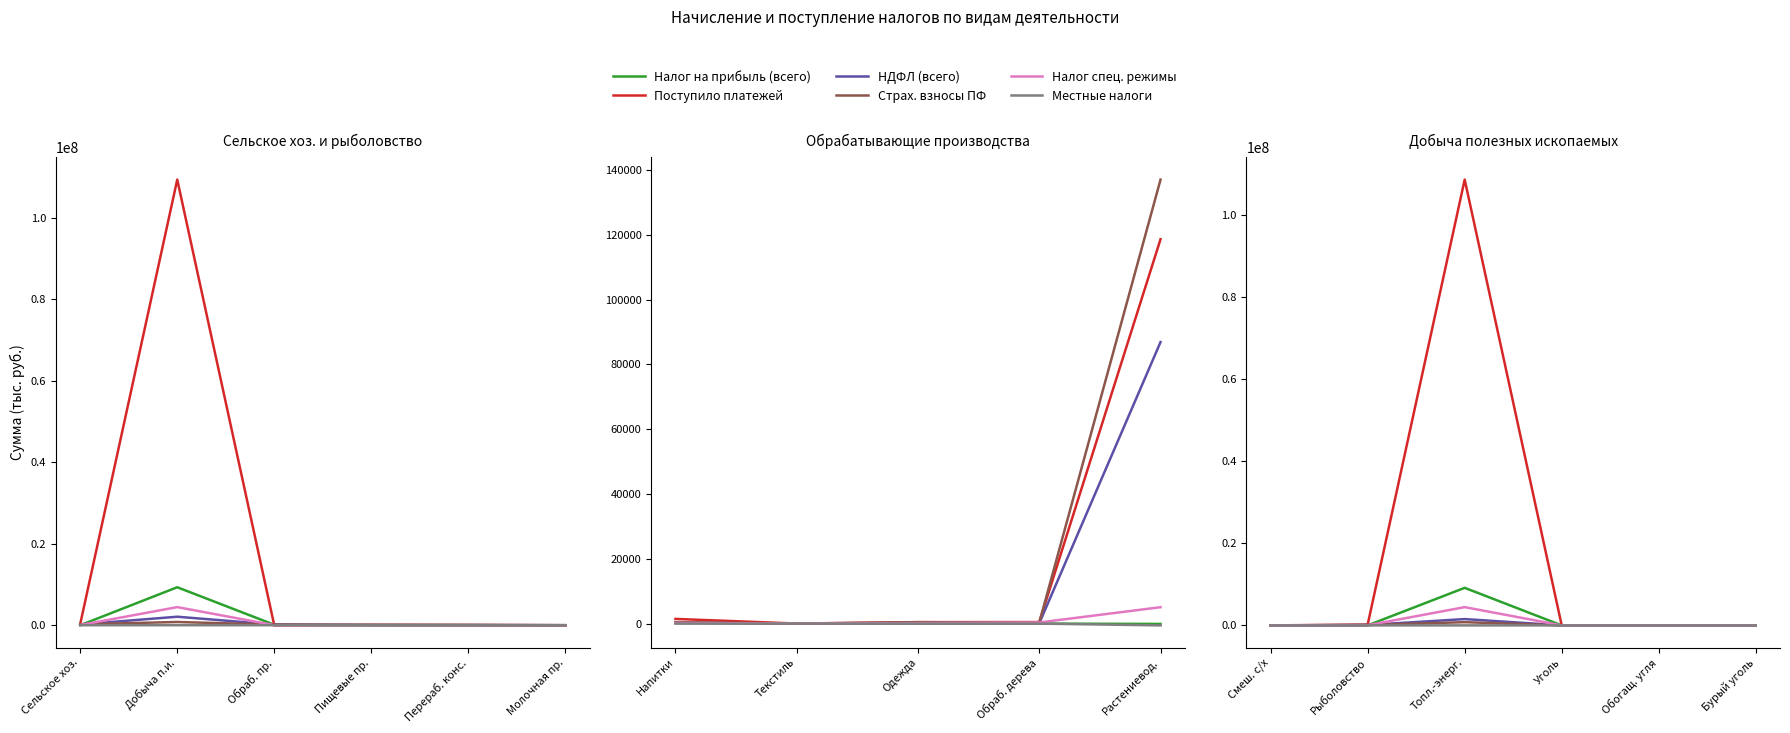

The value of Местные налоги at Обогащ. угля is 0. True or false?

True